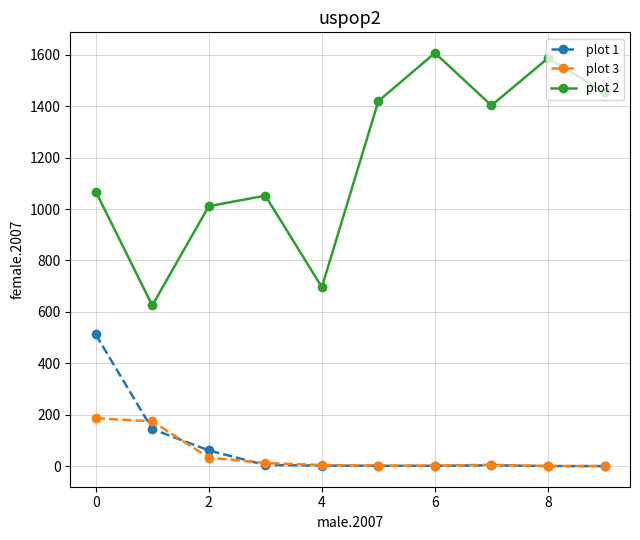

What is the difference between the second highest and second lowest values in the plot 1 series?

144